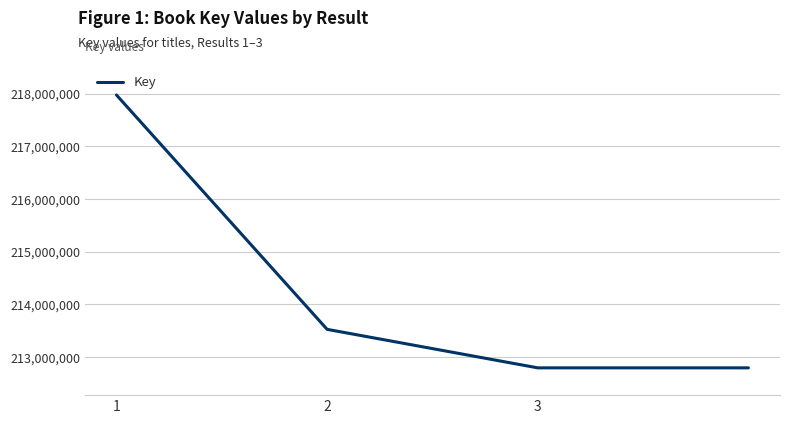

True or false: there are more than 0 points higher than both neighbors.

False